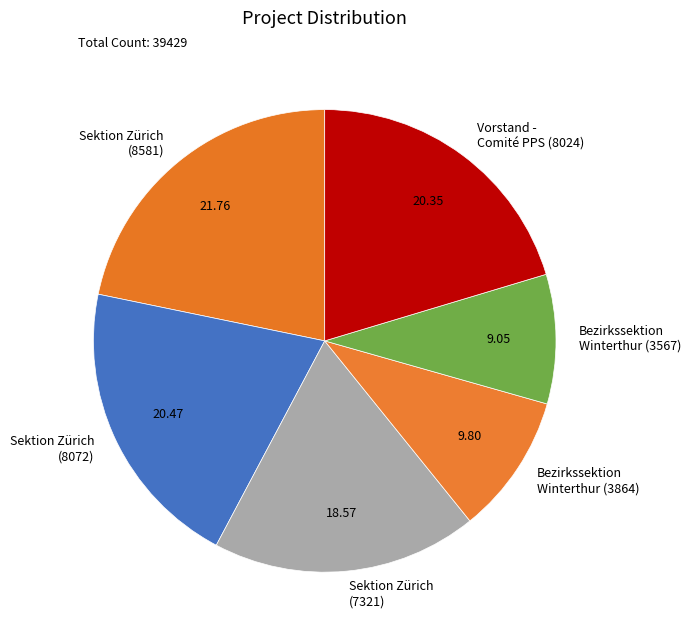

Which slice is the largest?

Sektion Zürich (8581)